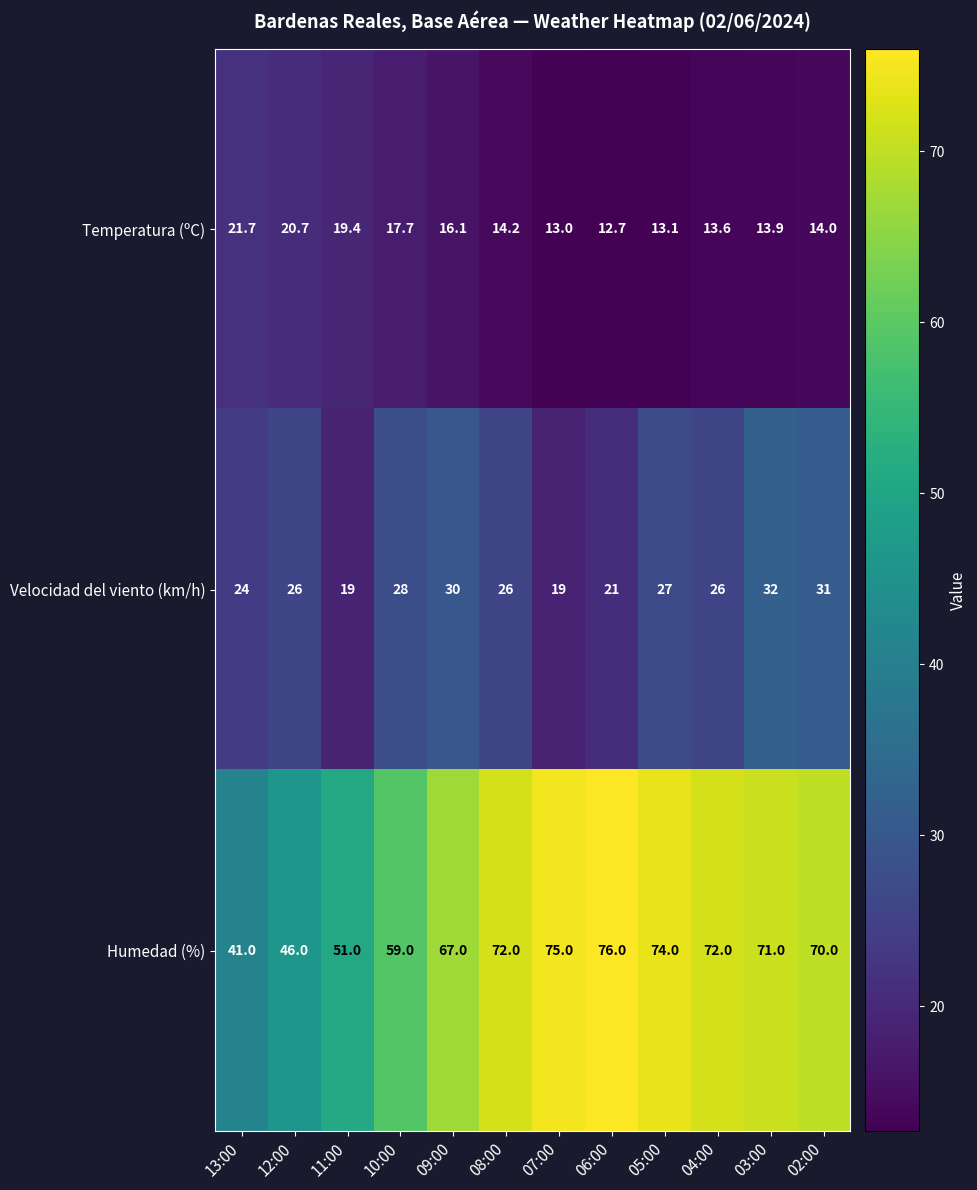

How many data points does each series have?

12